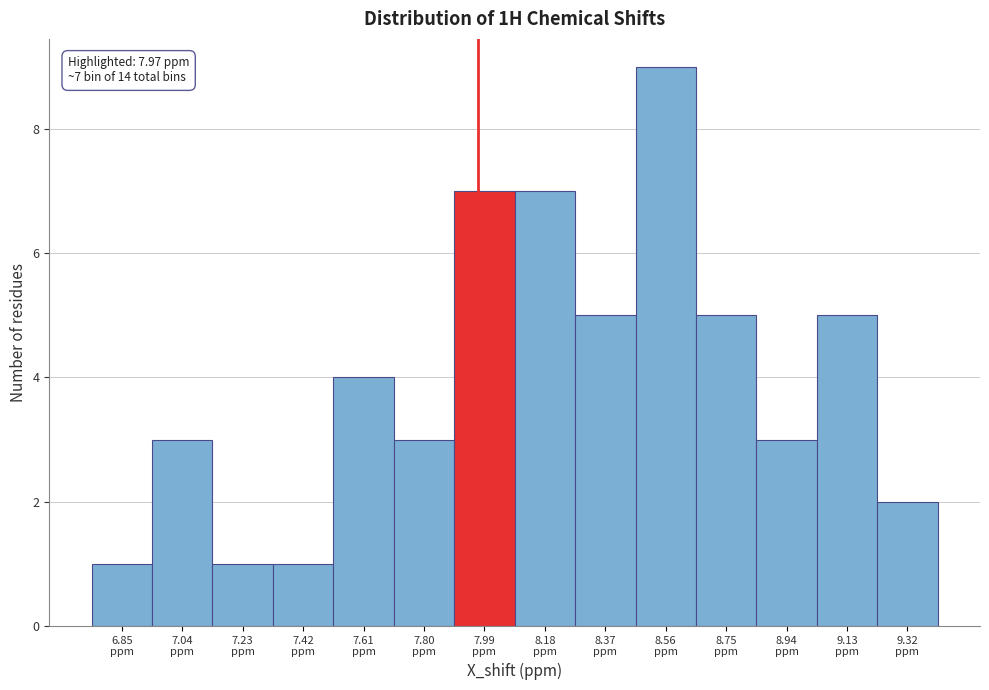

Which range on the x-axis has the tallest bar?

8.465 to 8.655